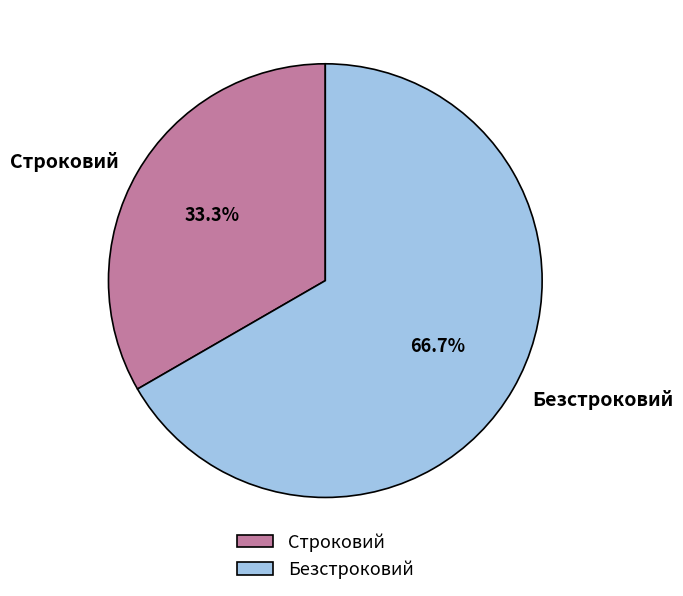

Is Безстроковий the majority of the pie?

Yes